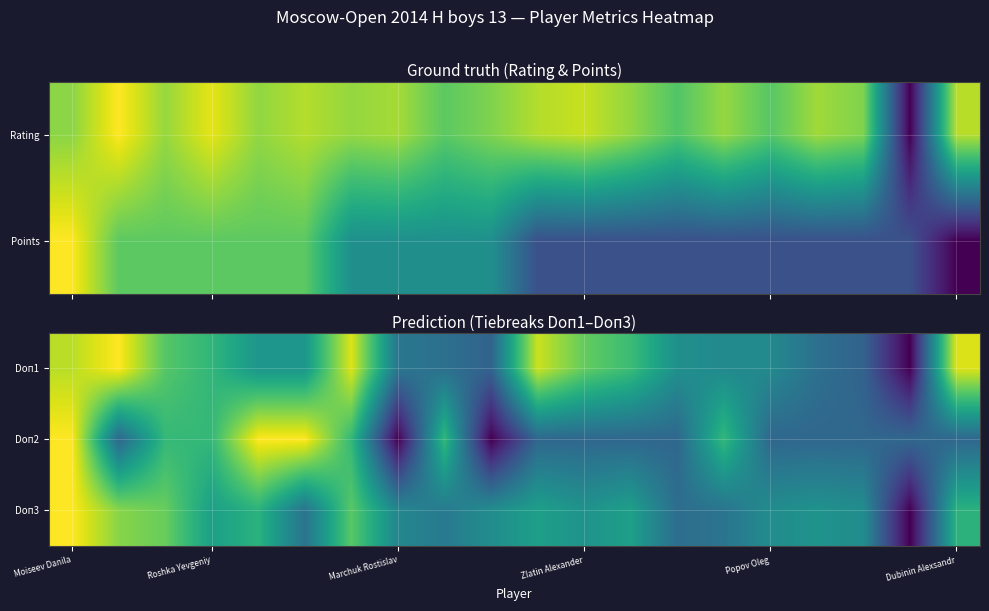

Count the number of categories in the chart.

20